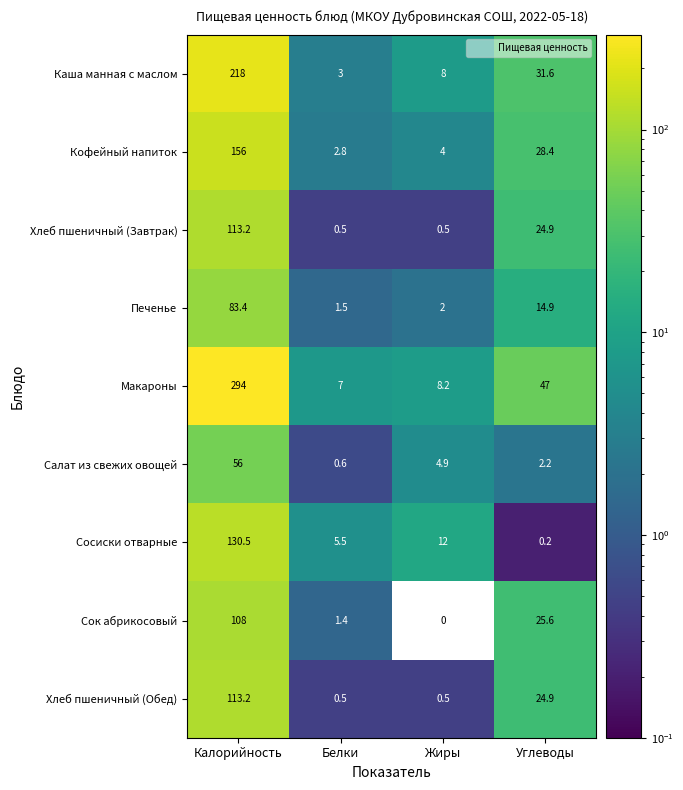

What is the sum of the Хлеб пшеничный (Обед) values at Углеводы and Жиры?

25.4